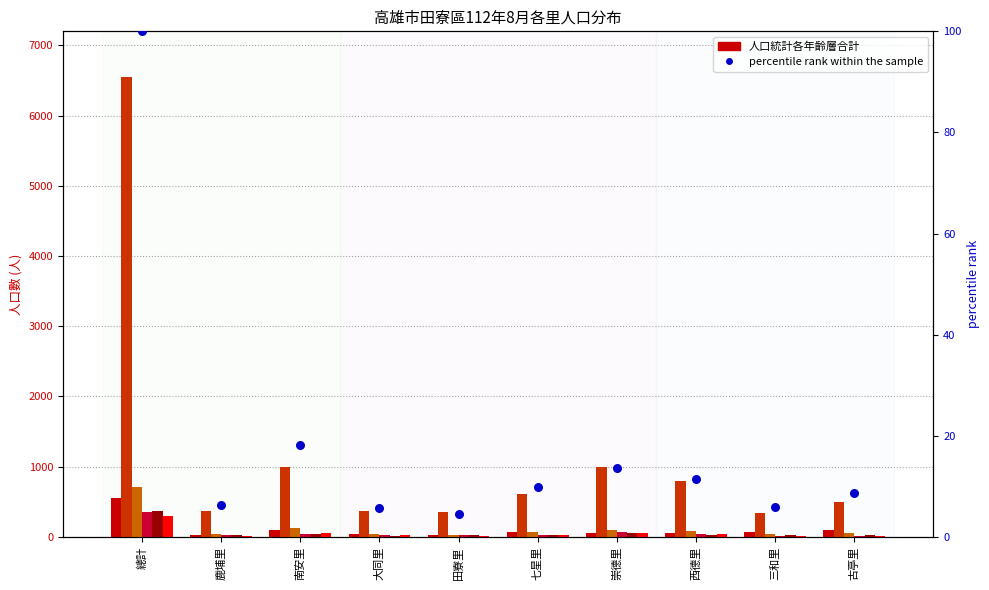

At how many categories does at least one series exceed 158?

10